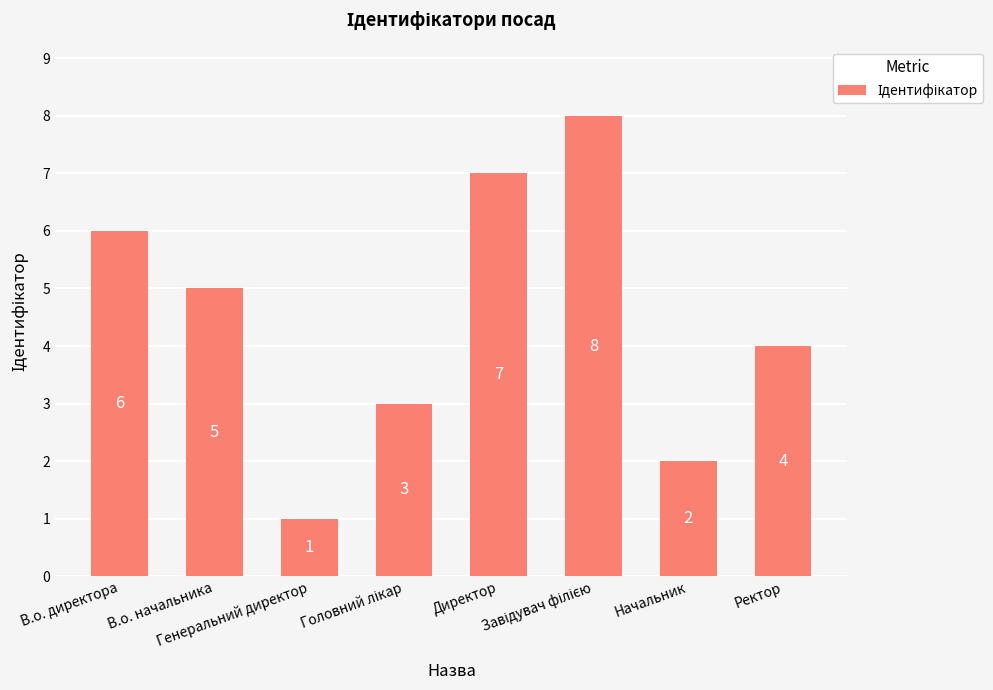

What is the difference between the maximum and minimum values?

7